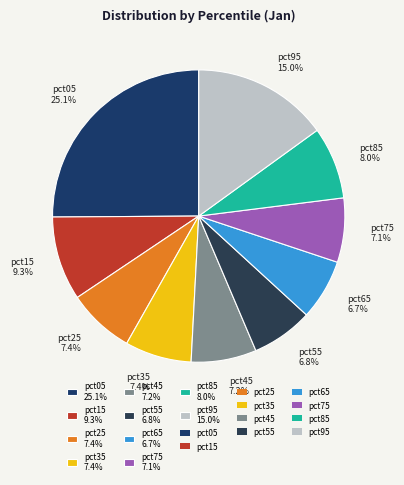

Which category has the biggest portion of the pie?

pct05